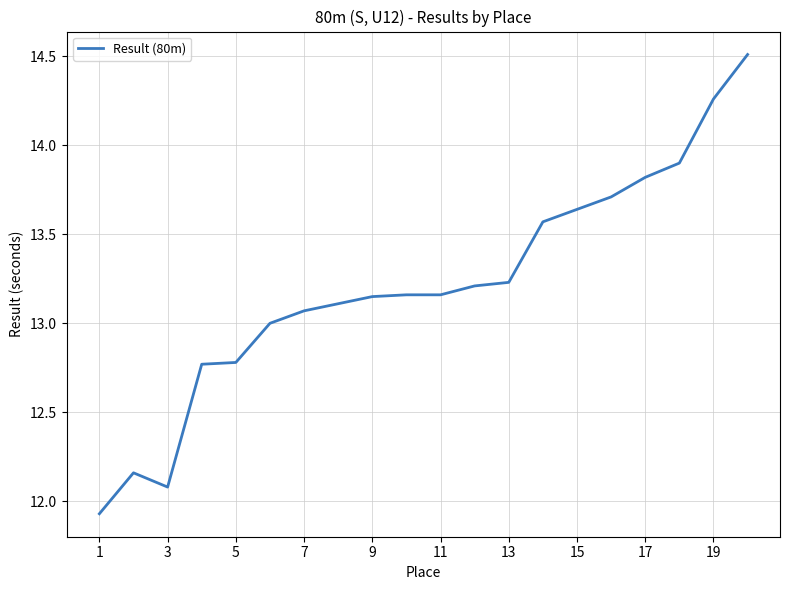

What is the difference between the maximum and minimum values?

2.6